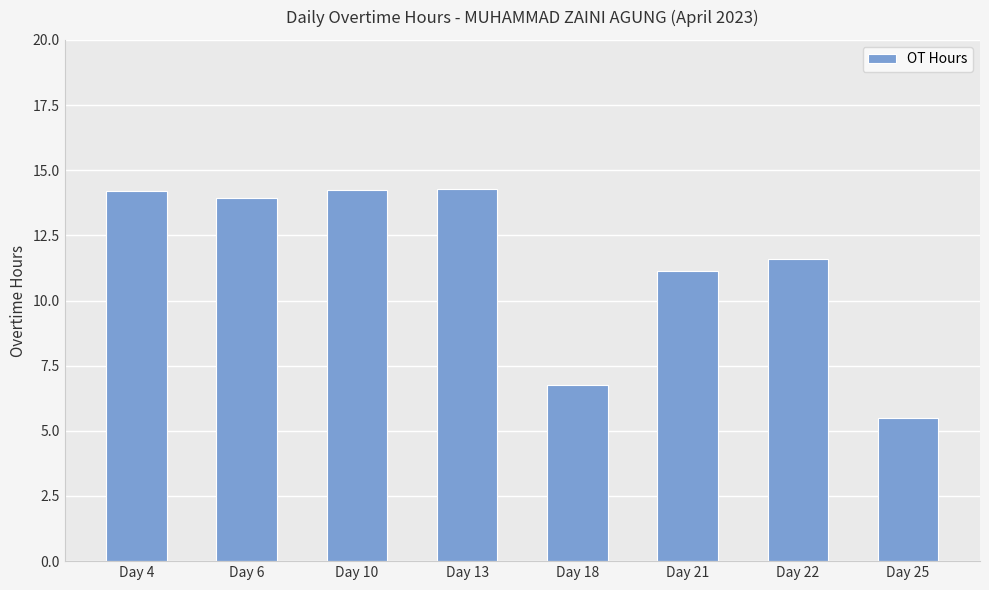

What value does the data have at Day 4?

14.2